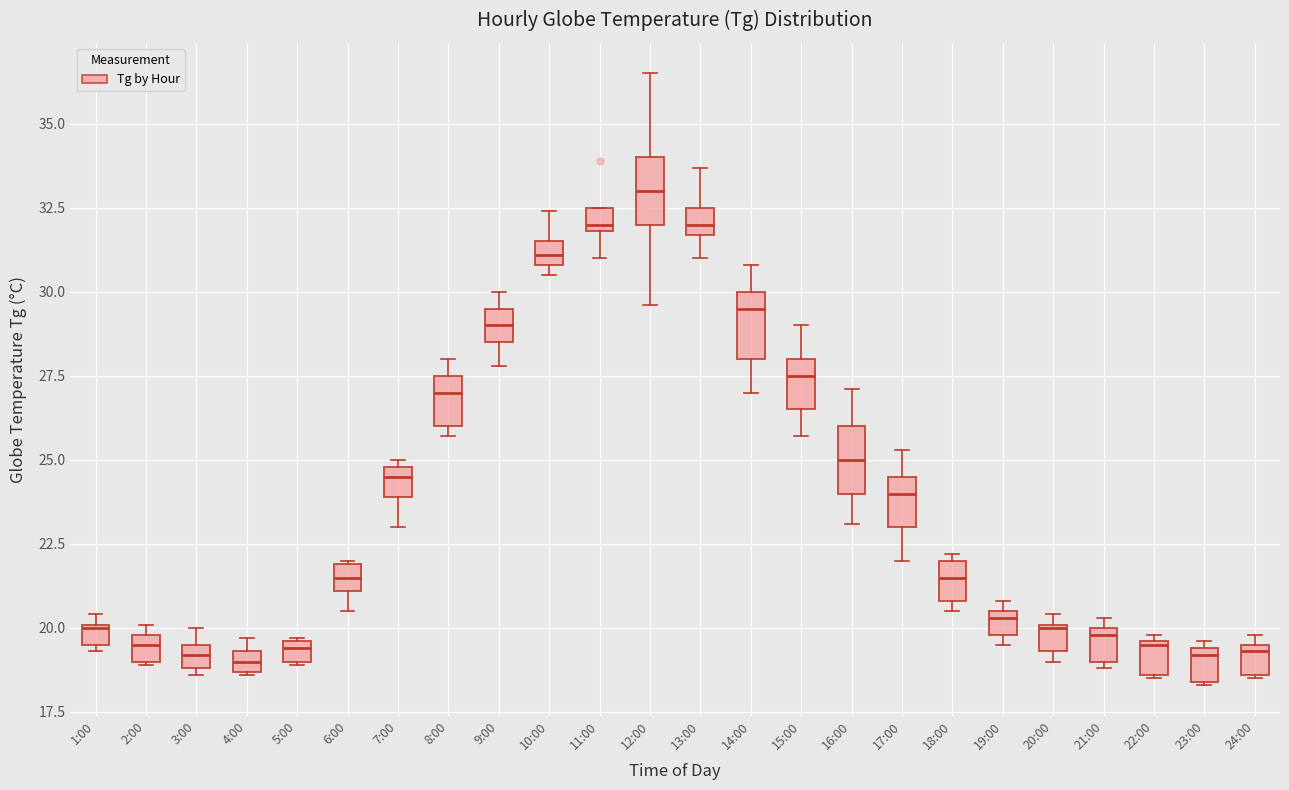

Where is the upper edge of the box for 20:00 on the y-axis? The values are not printed on the chart, so give them approximately, as read against the axis.

20.0